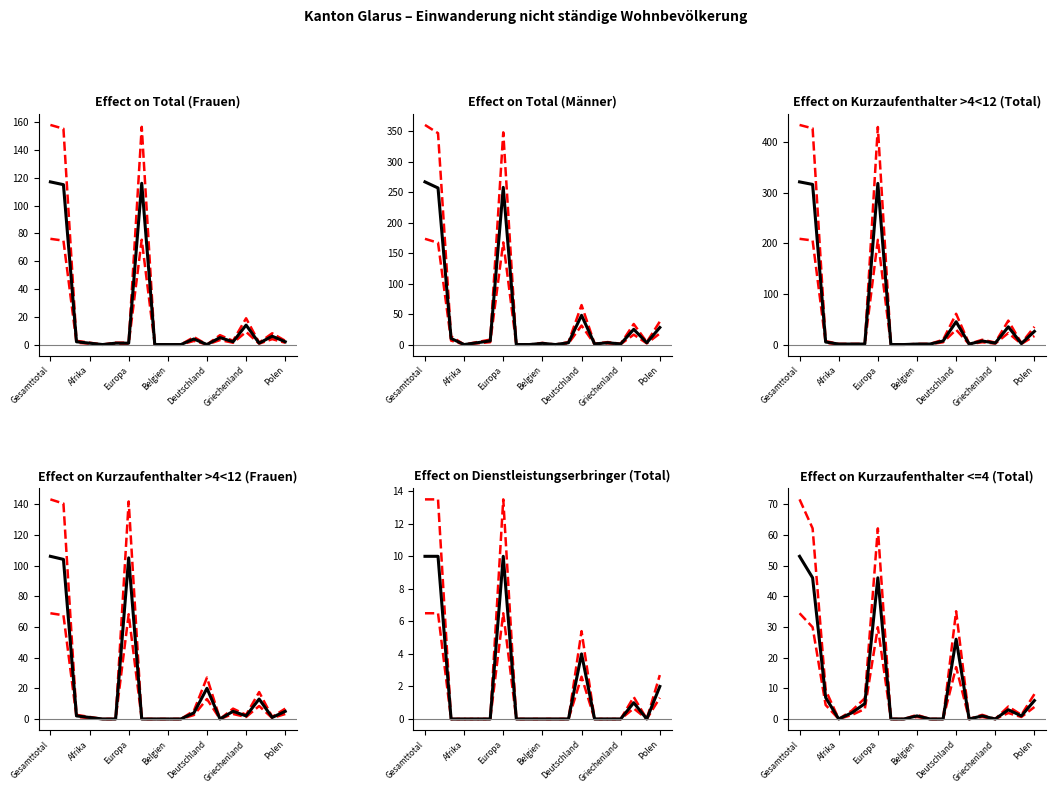

True or false: Total (Männer) and Dienstleistungserbringer (Total) cross at least once.

False